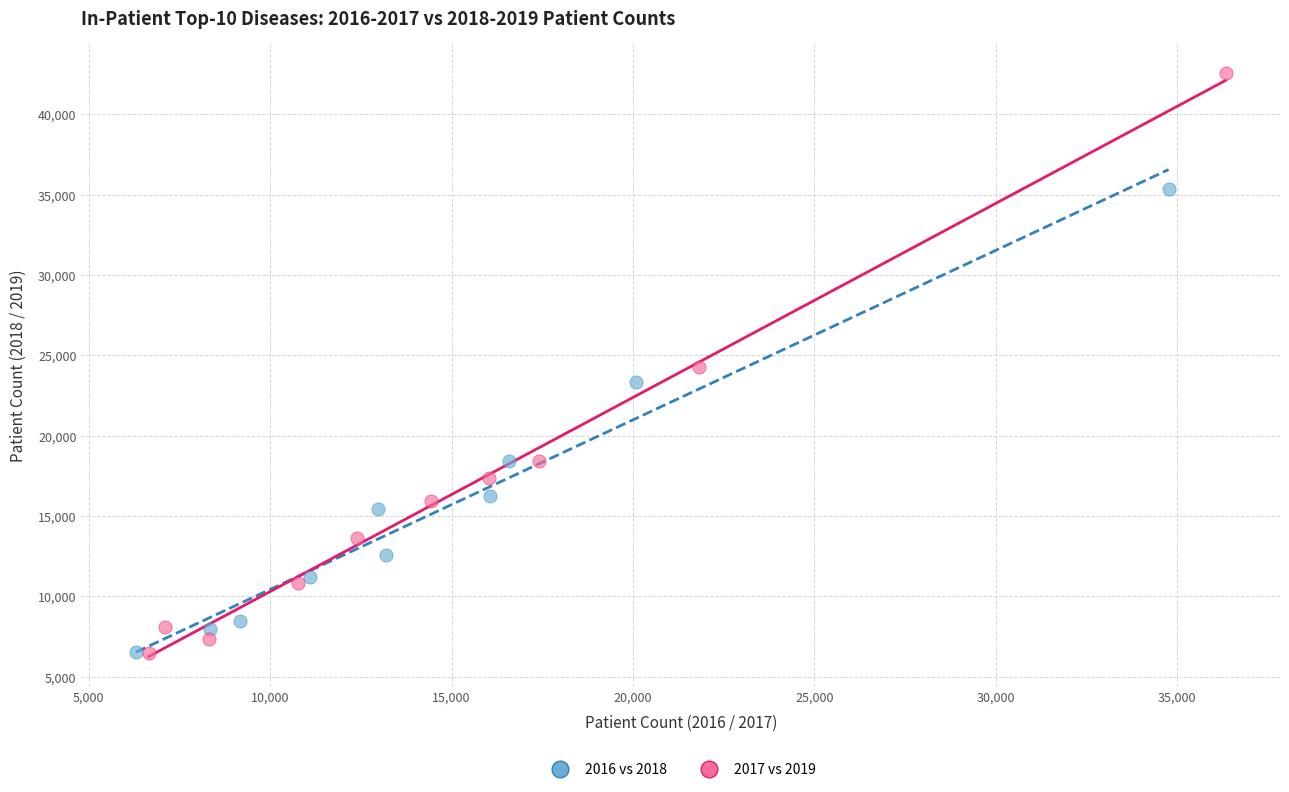

Which series has the widest spread of Y values?

2017 vs 2019